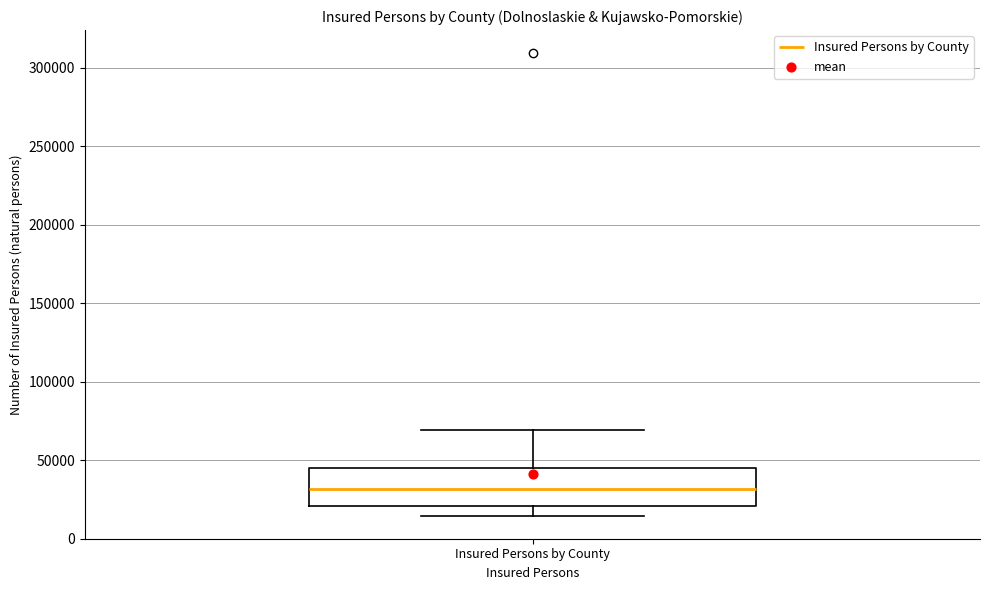

Transcribe this box plot: give where the median line is, the range the box spans, and where the two whiskers end, as read against the y-axis. The values are not printed on the chart, so give them approximately, as read against the axis.

median 30000, box 20000 to 45000, whiskers 15000 to 70000